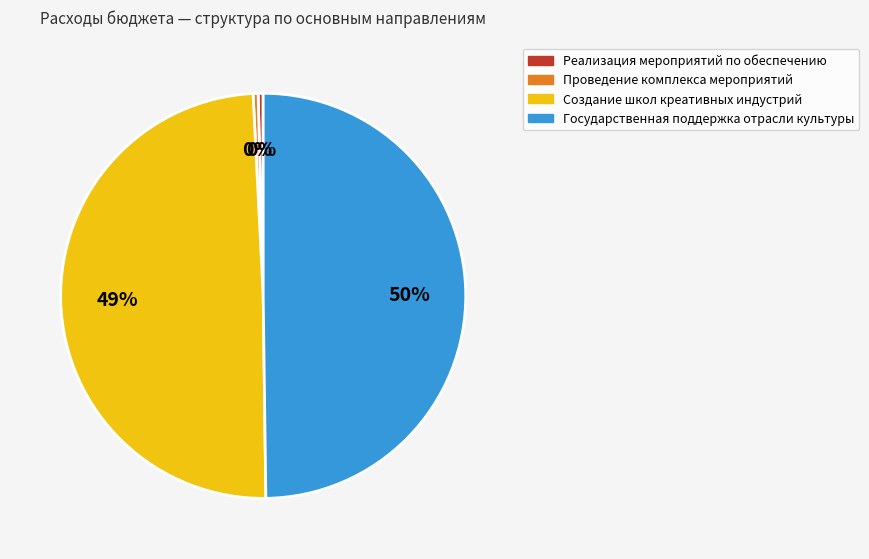

Is the sum of Реализация мероприятий по обеспечению and Проведение комплекса мероприятий greater than half?

No